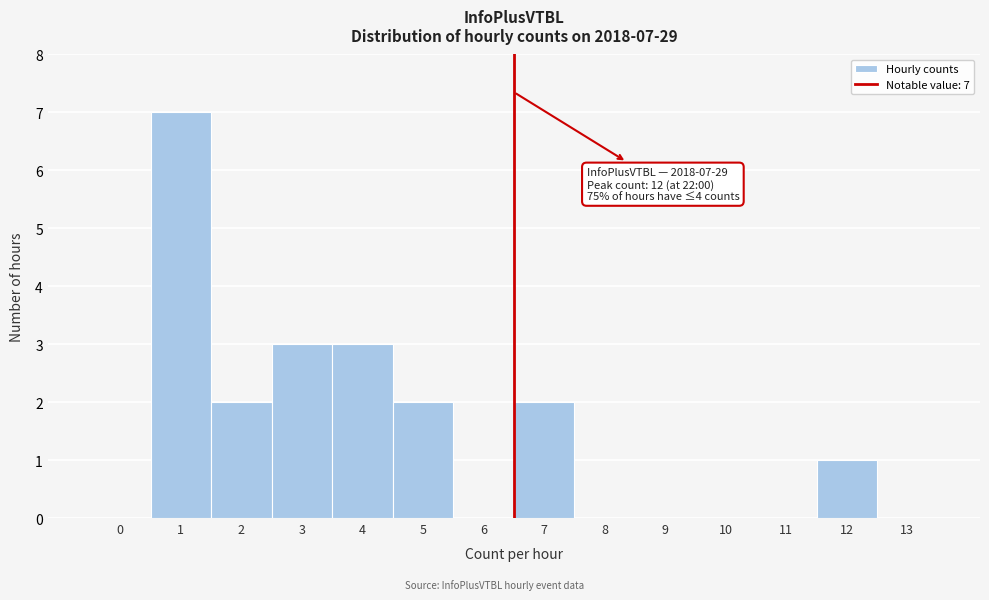

Reading left to right, what are all the values shown in this chart?

0=0	1=7	2=2	3=3	4=3	5=2	6=0	7=2	8=0	9=0	10=0	11=0	12=1	13=0